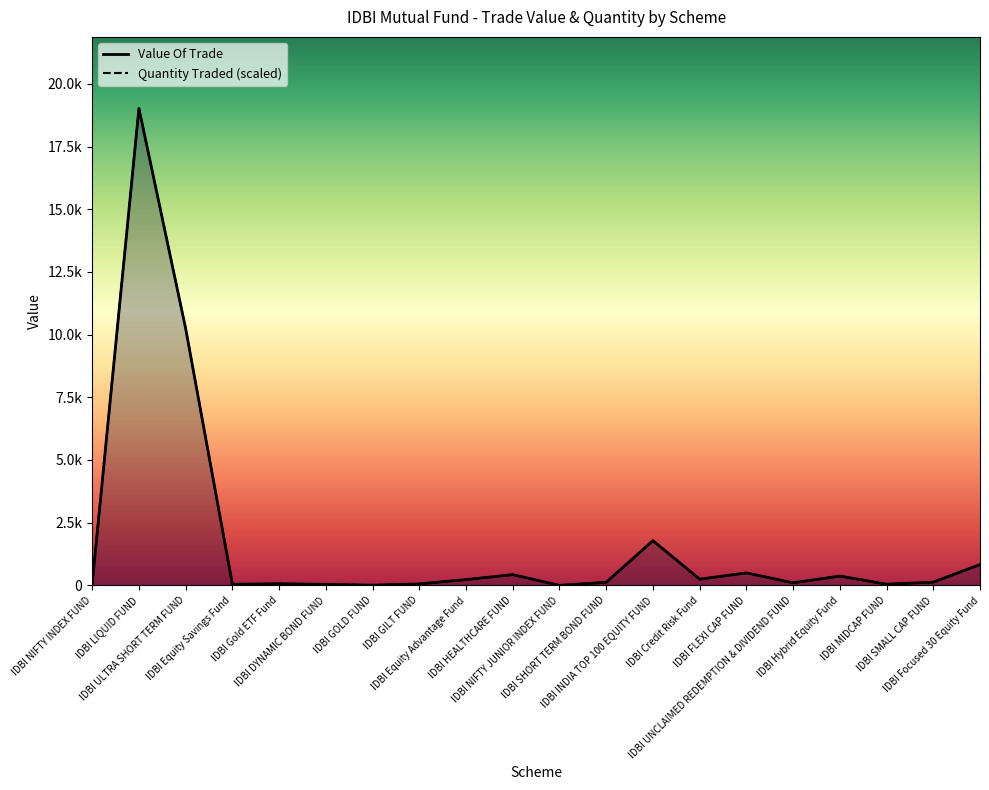

Which has a higher value, IDBI GOLD FUND or IDBI FLEXI CAP FUND?

IDBI FLEXI CAP FUND